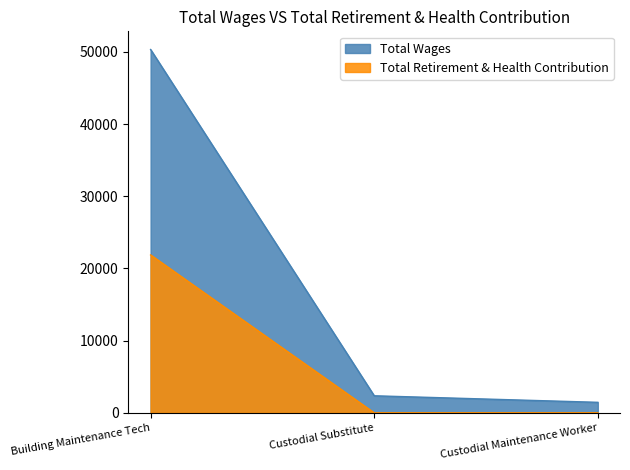

Between Custodial Substitute and Custodial Maintenance Worker, which series saw the biggest shift?

Total Wages